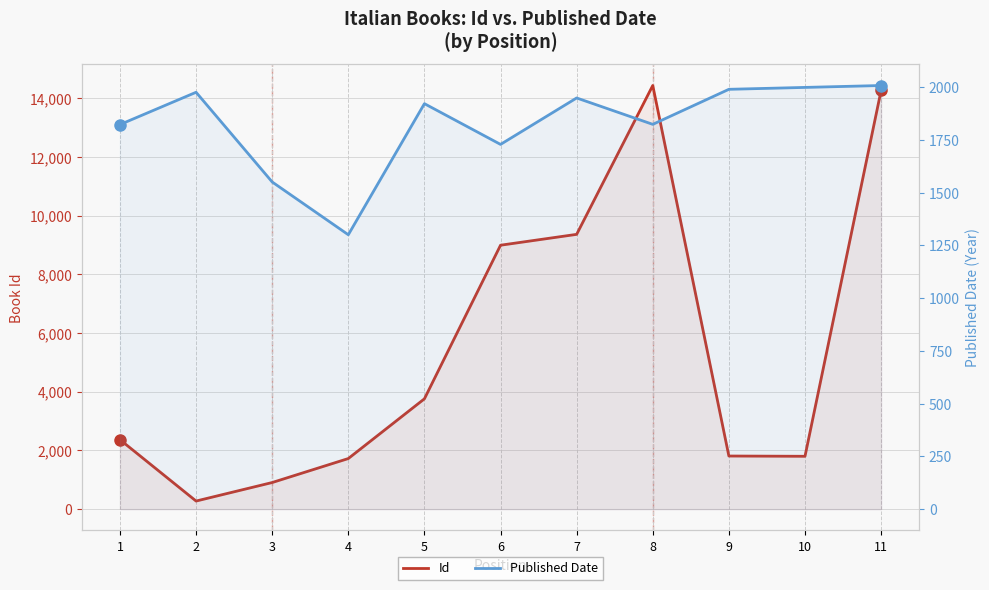

What are all the series names shown in the legend?

Id, Published Date